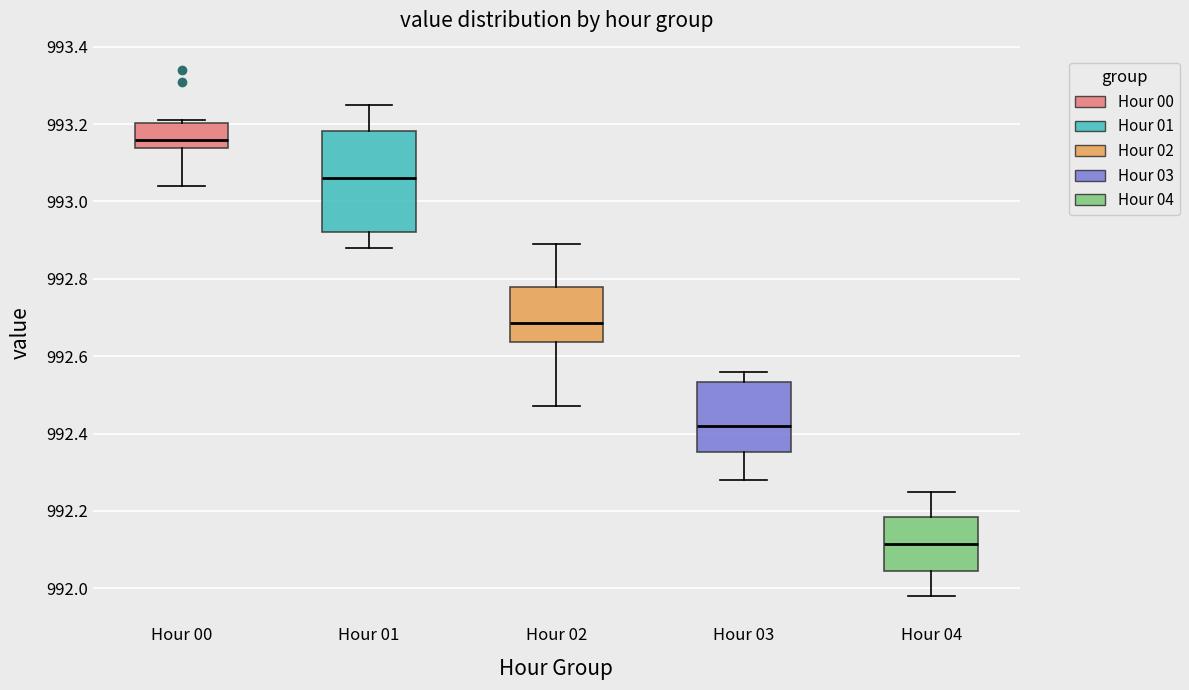

Comparing the boxes themselves (not the whiskers), which one is the tallest?

Hour 01